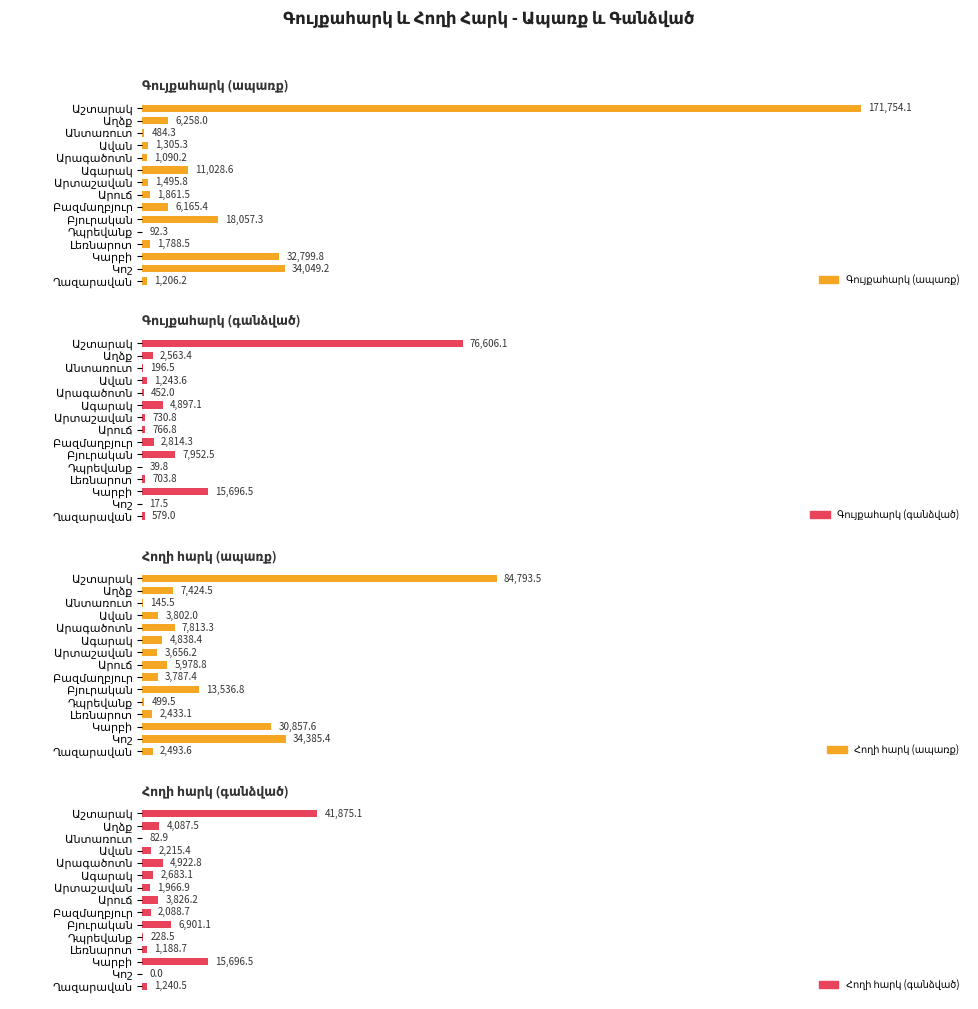

What is the sum of all Հողի հարկ (ապառք) values?

206445.6